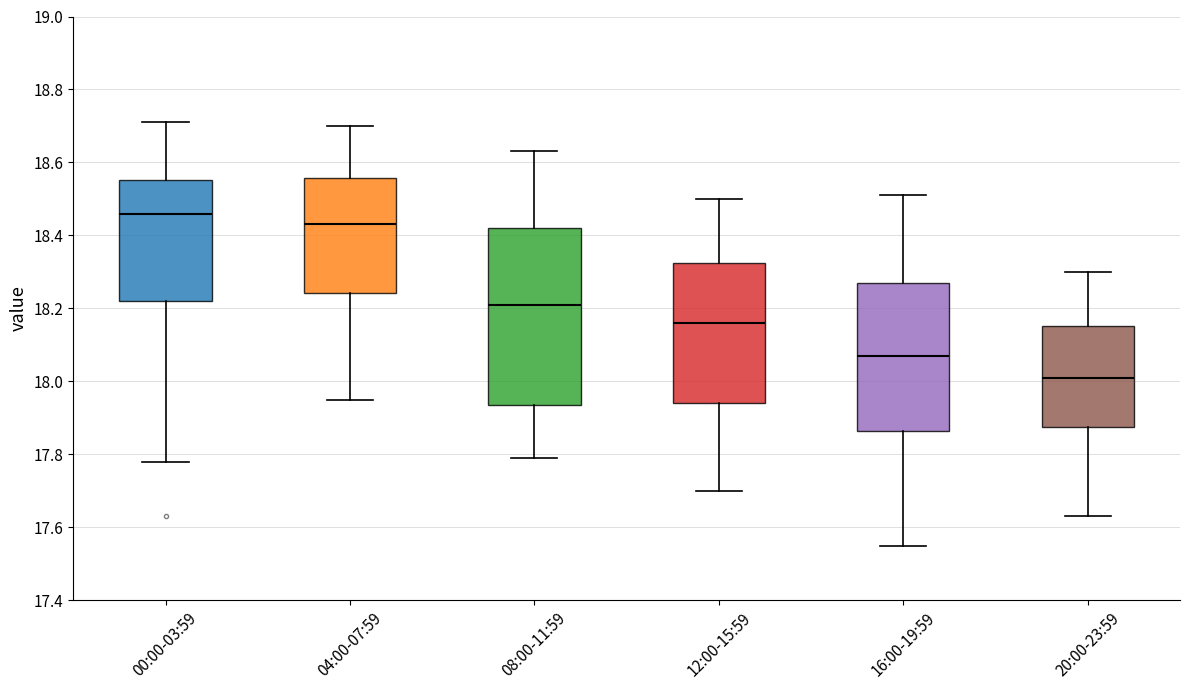

Which box is the tallest, from its lower edge to its upper edge?

08:00-11:59